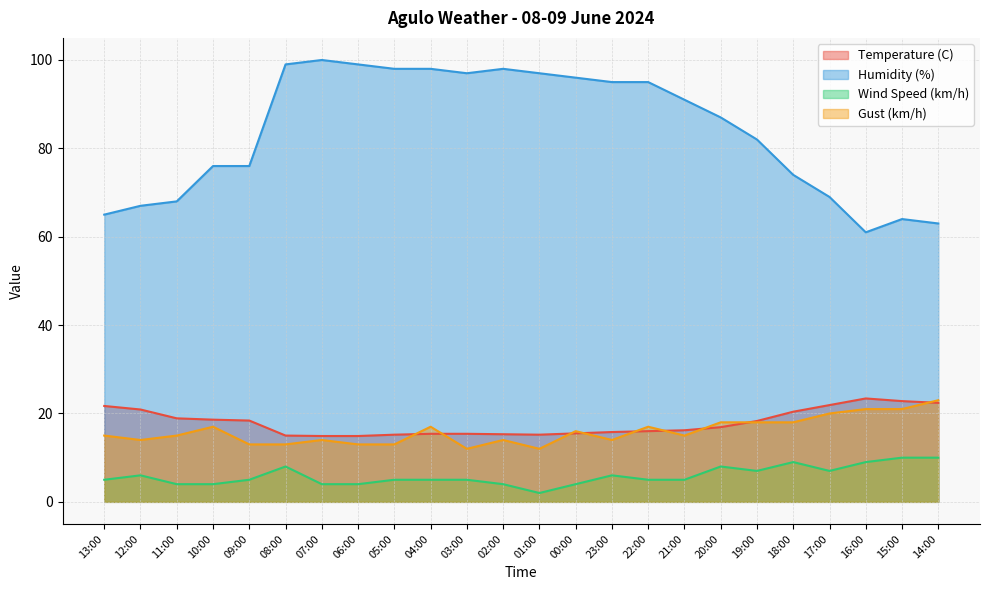

True or false: Temperature (C) has more than 2 points higher than both neighbors.

False